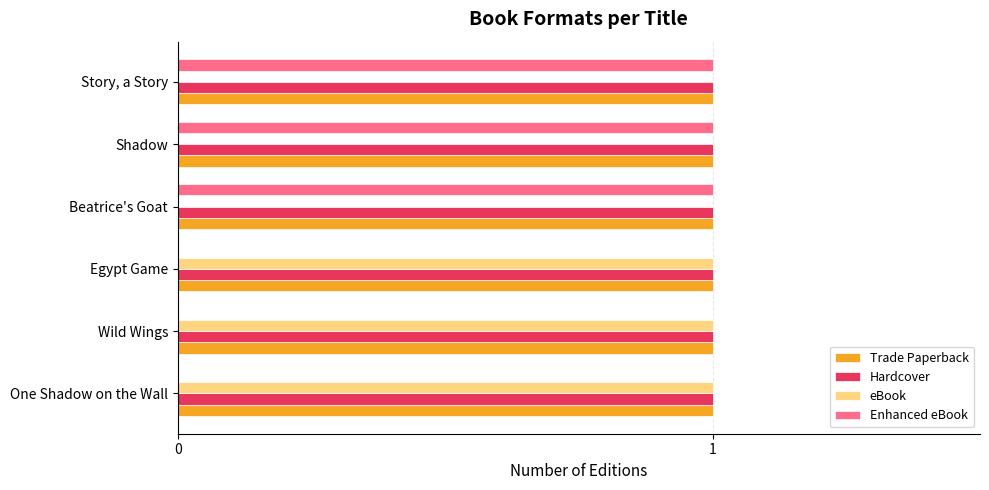

What is the sum of all Enhanced eBook values?

3